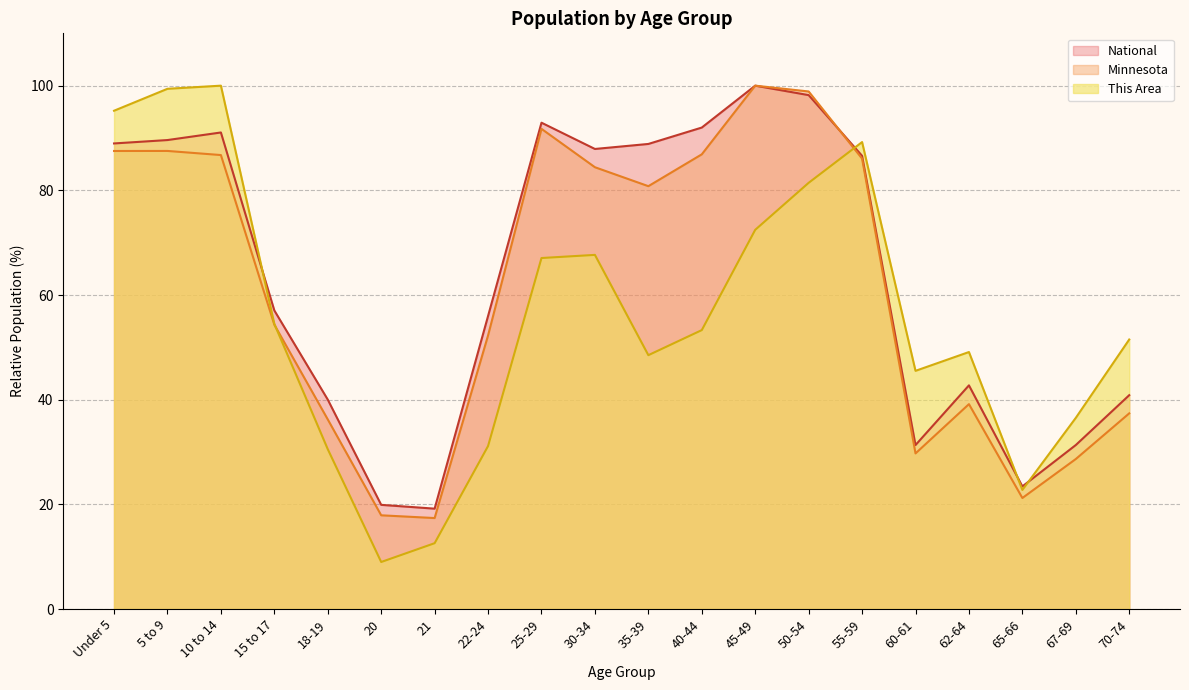

At how many categories does at least one series exceed 64?

10